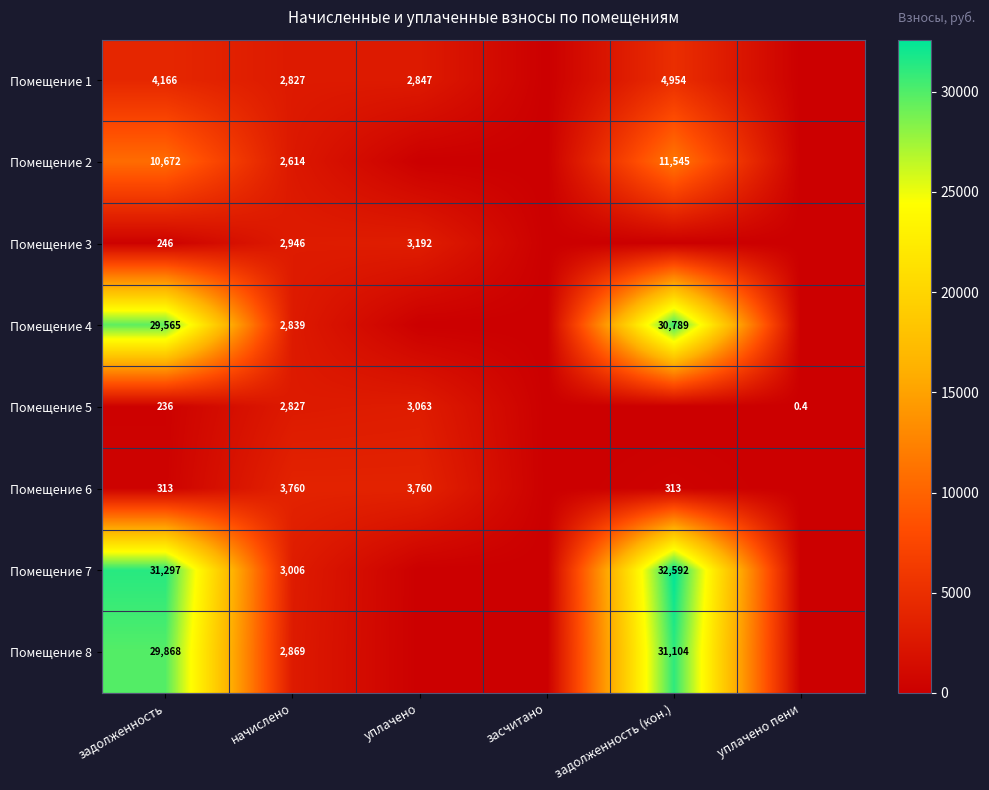

At how many categories does at least one series exceed 28798?

2